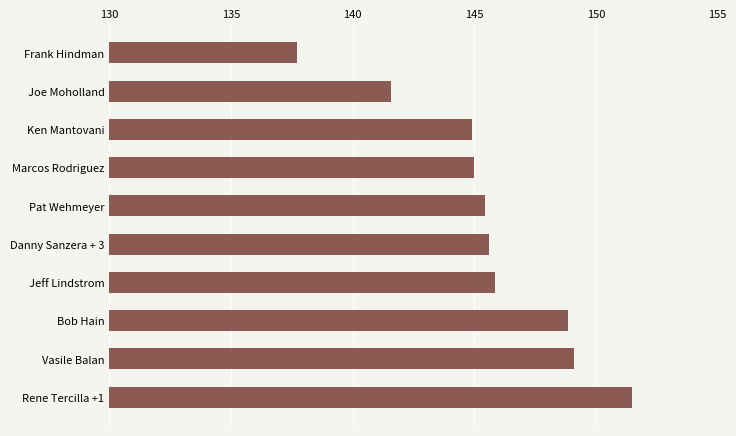

True or false: the data shows 141.6 at Joe Moholland.

True